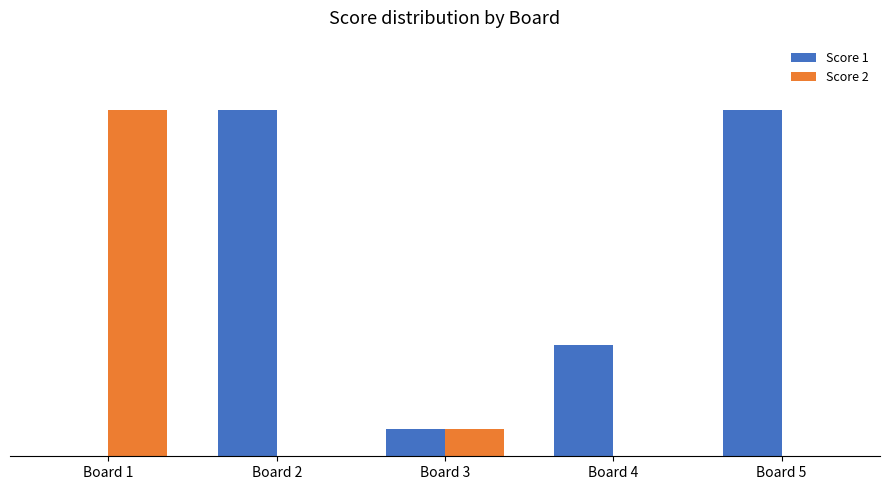

What is the greatest value displayed?

25